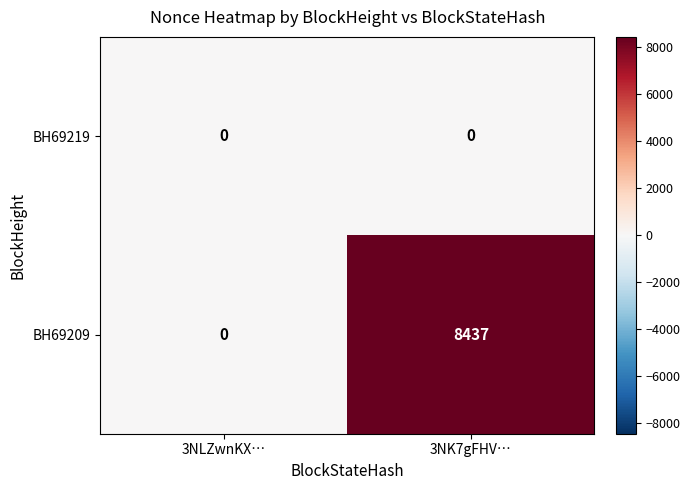

How many data points does each series have?

2